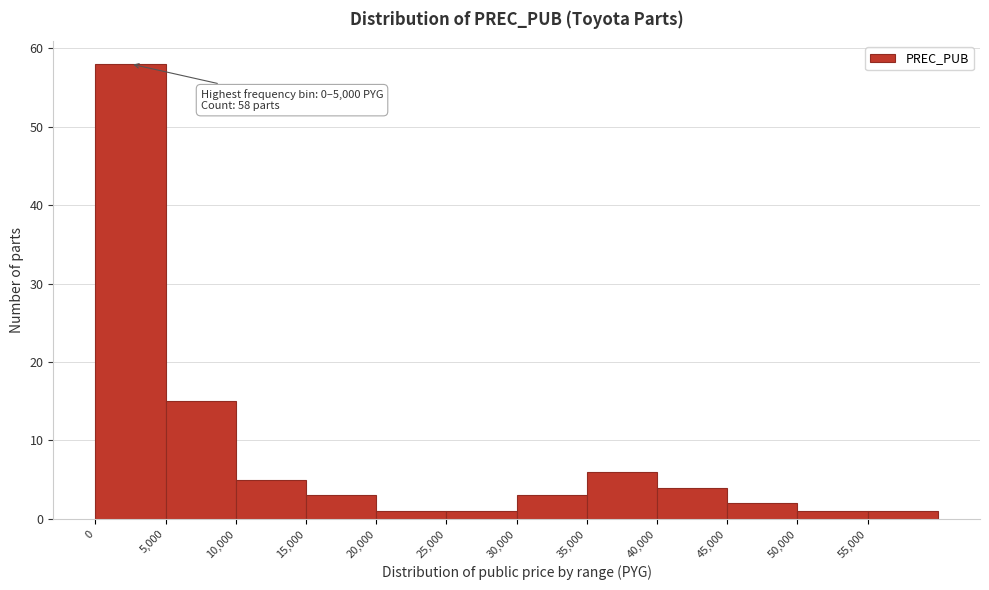

Which range on the x-axis has the tallest bar?

0 to 5000